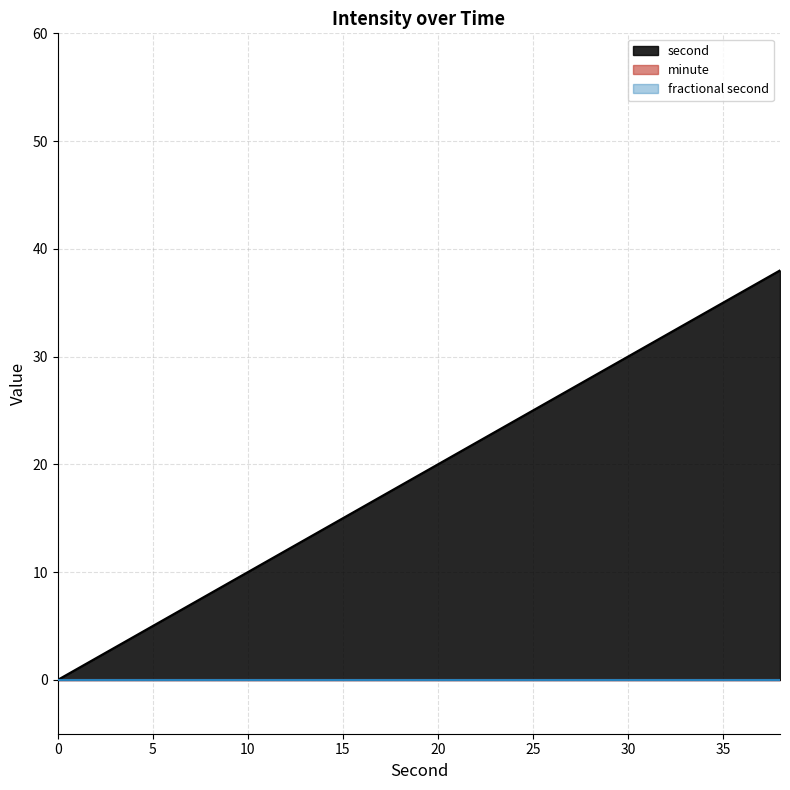

Which series changed the most between 24 and 26?

second